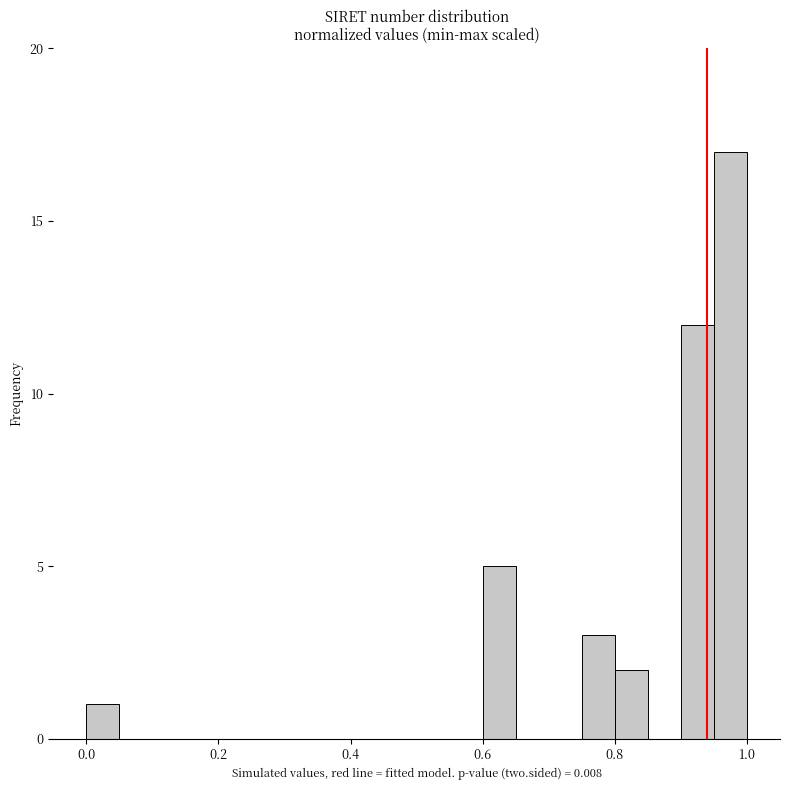

Around what value on the x-axis is the tallest bar? Give the approximate position of its centre, as read against the axis.

0.98